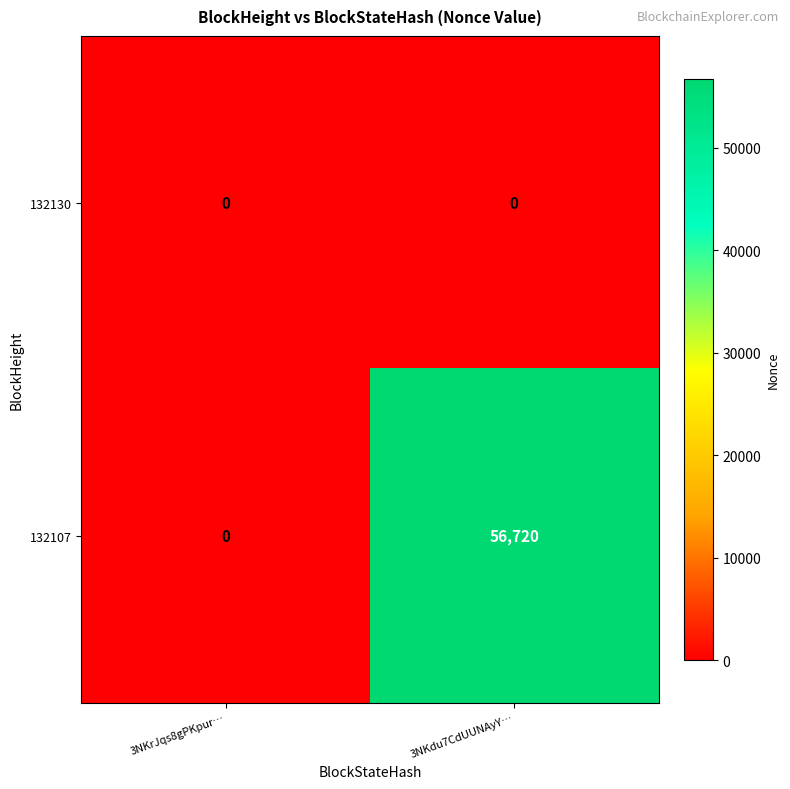

Read the 132107 value at 3NKdu7CdUUNAyY…, to the nearest 10.

56720